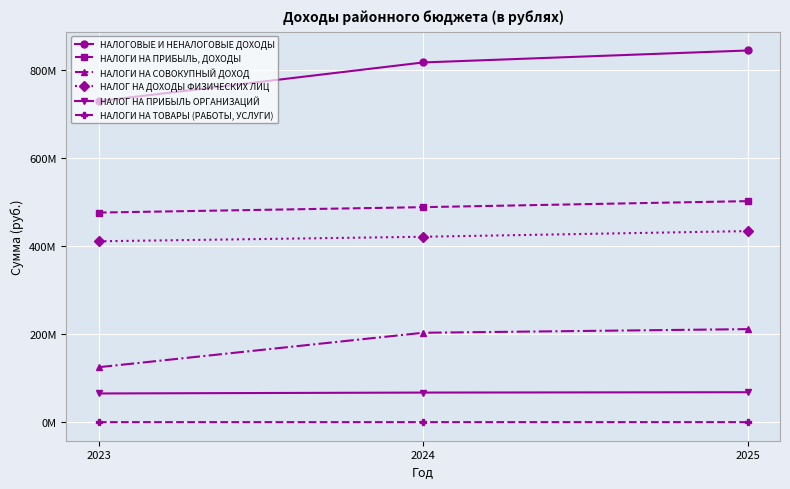

What is the sum of all НАЛОГИ НА ТОВАРЫ (РАБОТЫ, УСЛУГИ) values?

260100